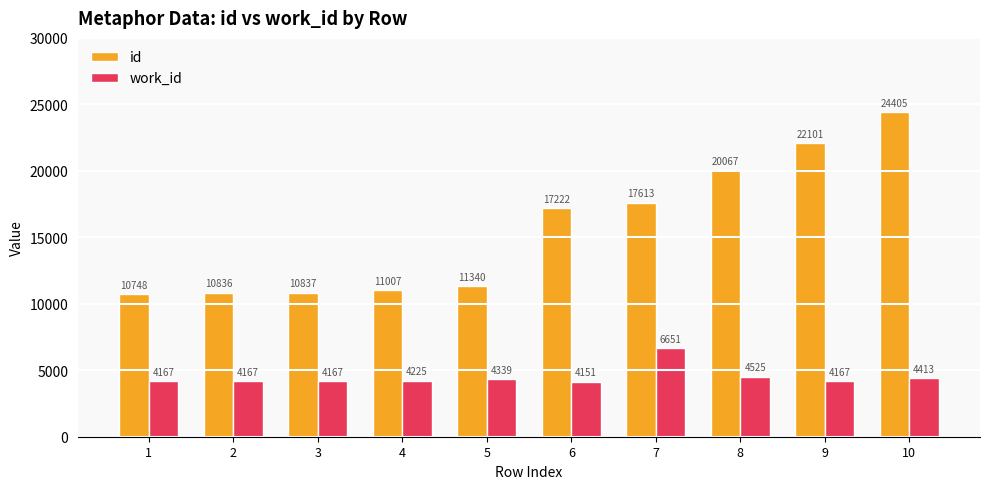

Which category has the lowest value across all series?

6